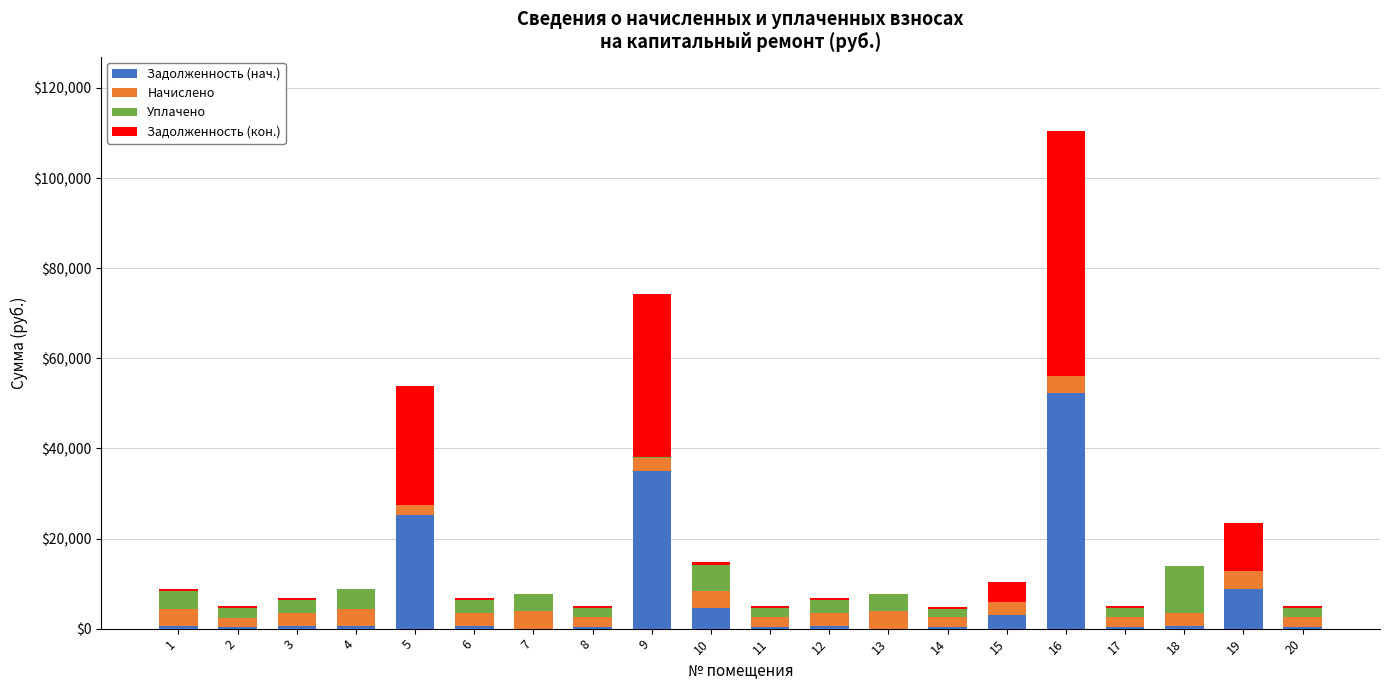

At which category is the sum across all series the highest?

16